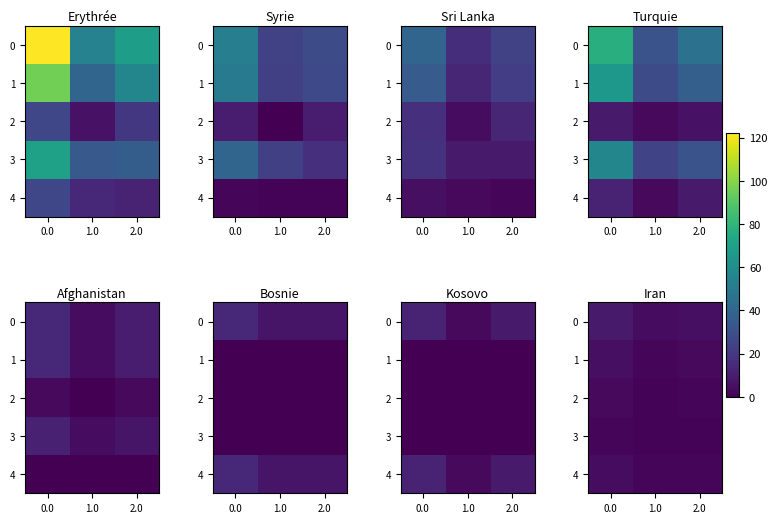

Rank the categories by row_2 value from highest to lowest.

0.0, 2.0, 1.0